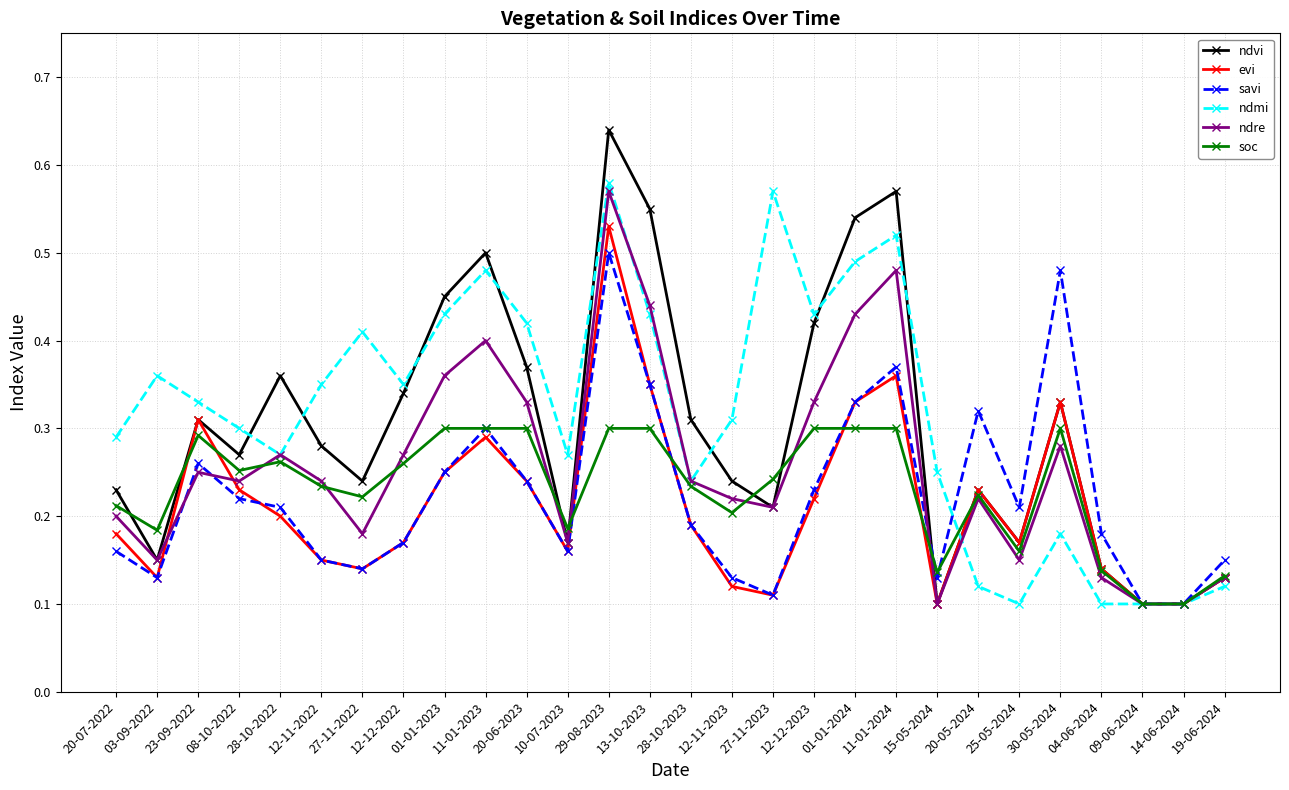

After their last crossing, which series has the higher values: evi or savi?

savi